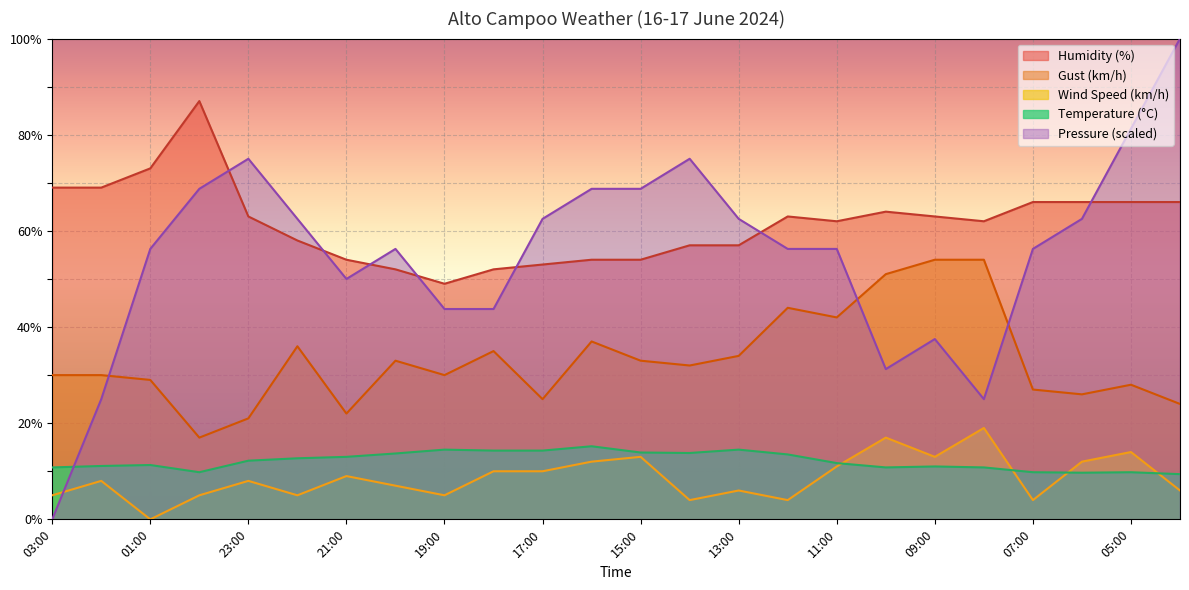

What is the difference between the highest and lowest values at 01:00?

73.0